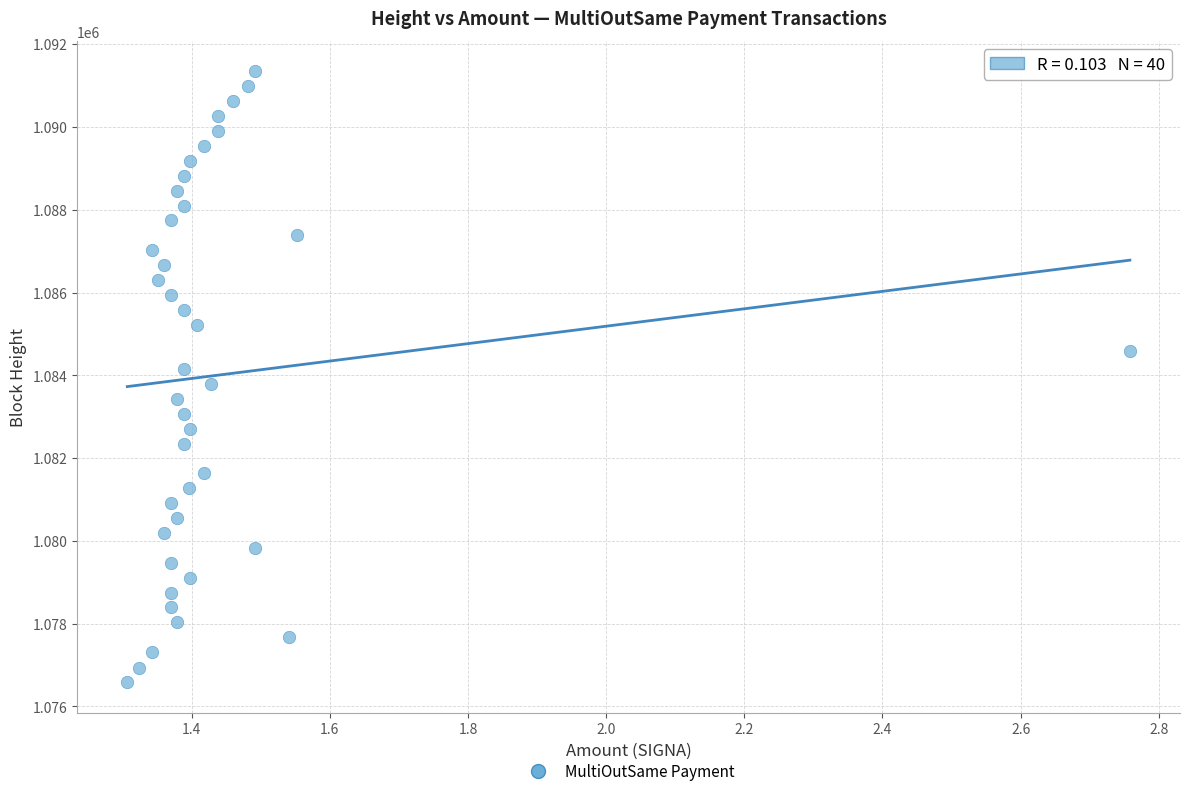

What is the range of Y values (max minus min)?

14764